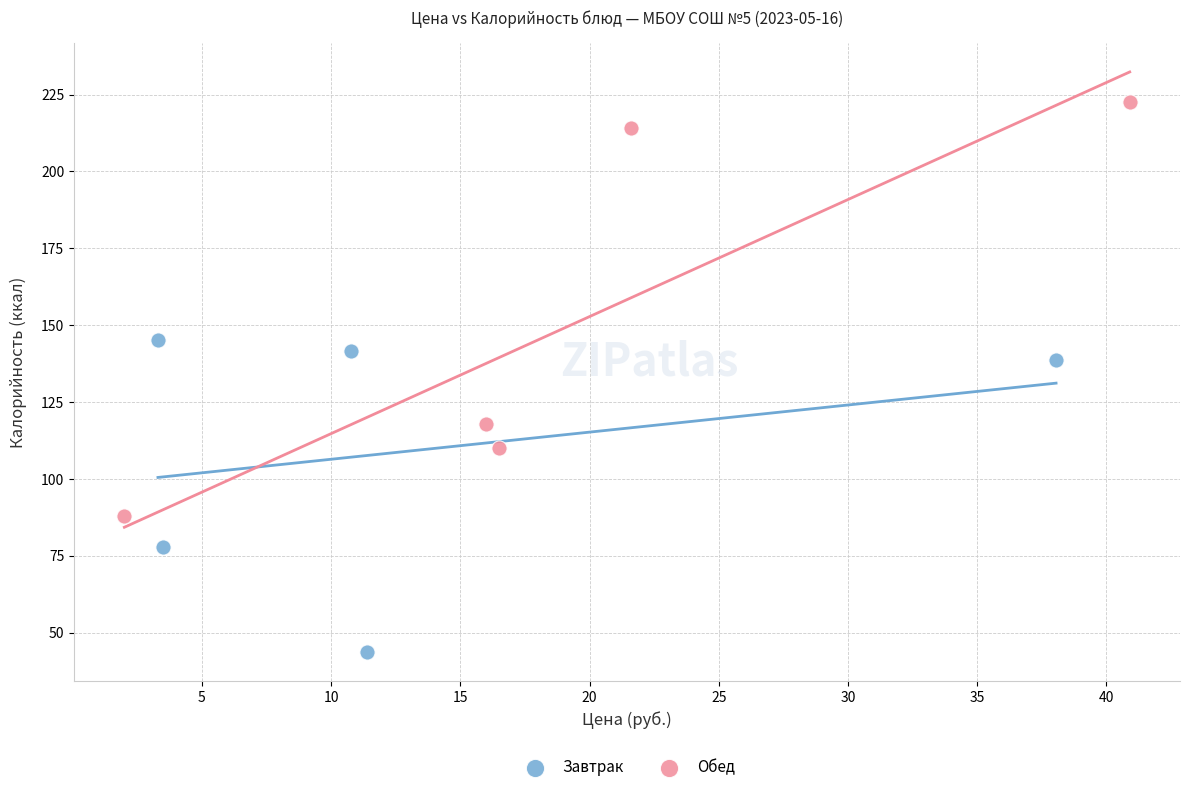

Which series has the widest spread of Y values?

Обед